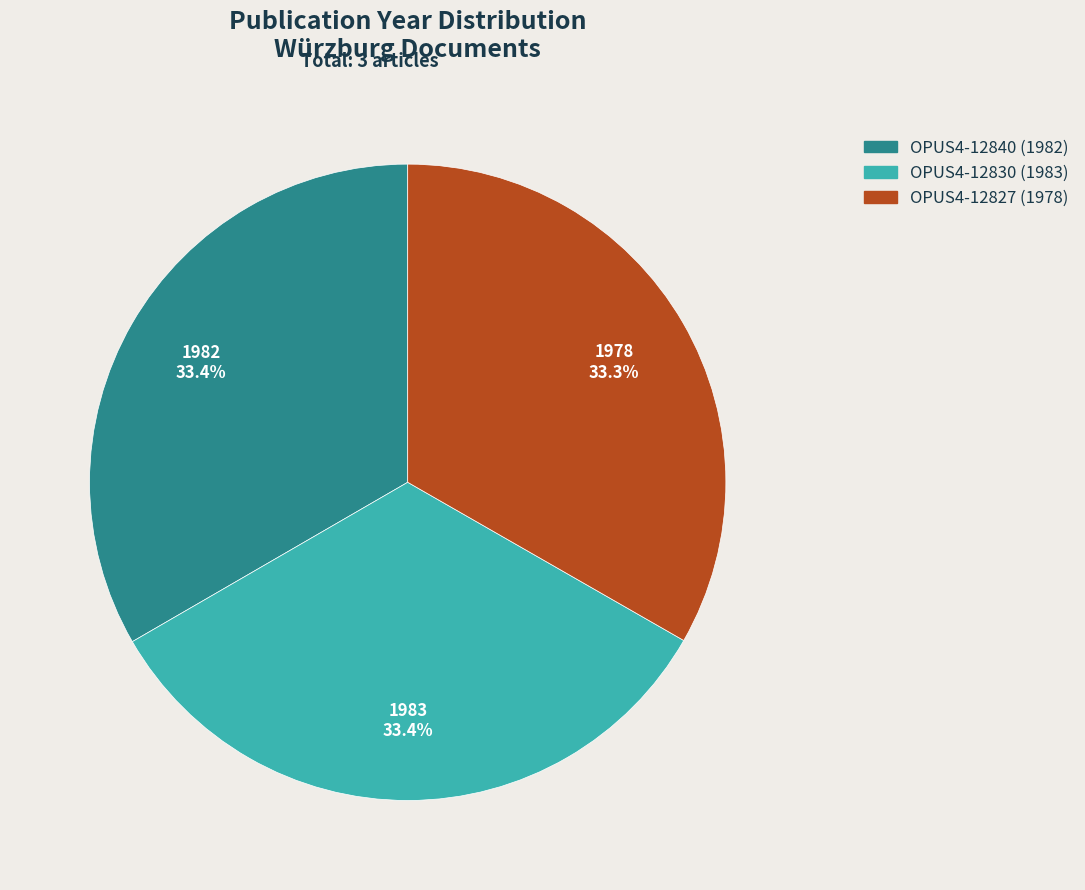

To the nearest percent, what is the average slice percentage?

33%